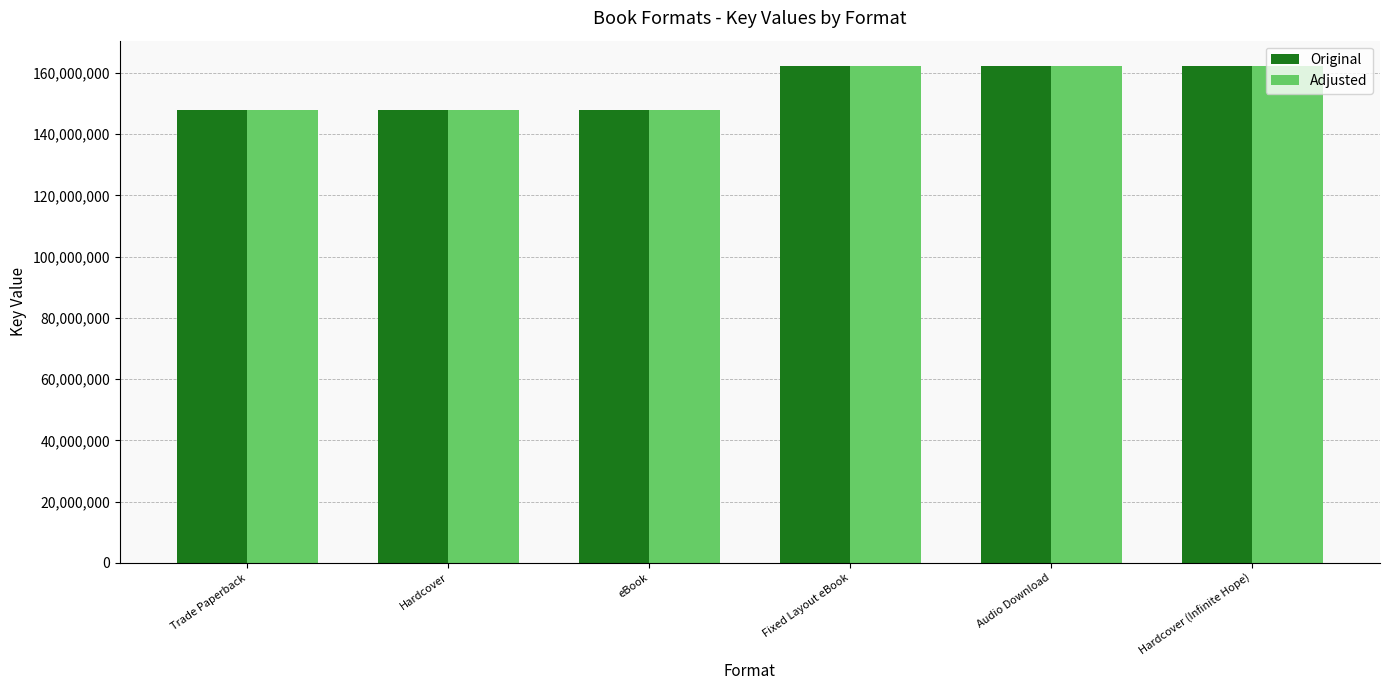

What is the sum of the Adjusted values at Fixed Layout eBook and eBook?

310219013